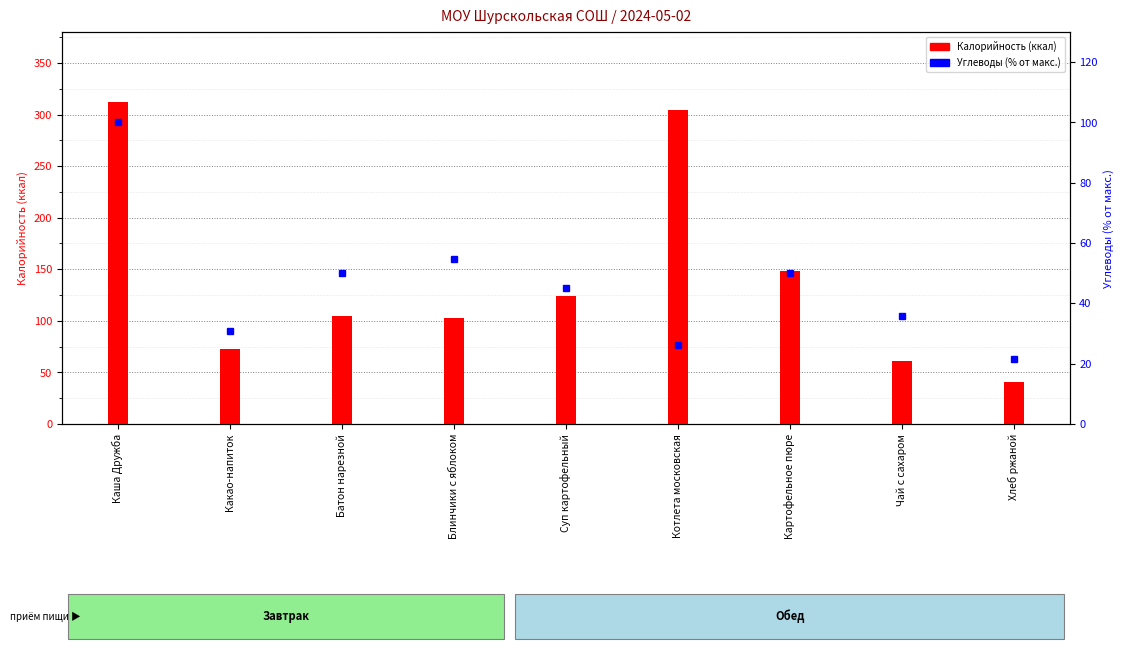

What is the difference between the maximum and minimum values in the Углеводы (% от макс.) series?

78.6